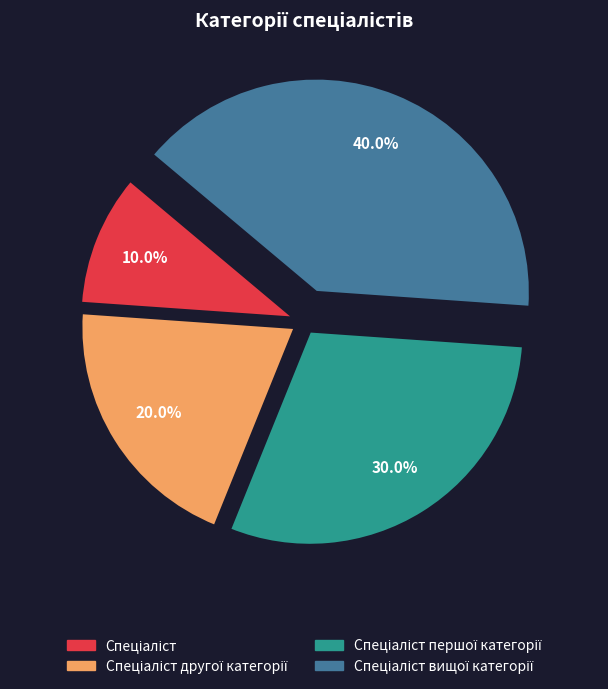

Does any single category account for the majority?

No